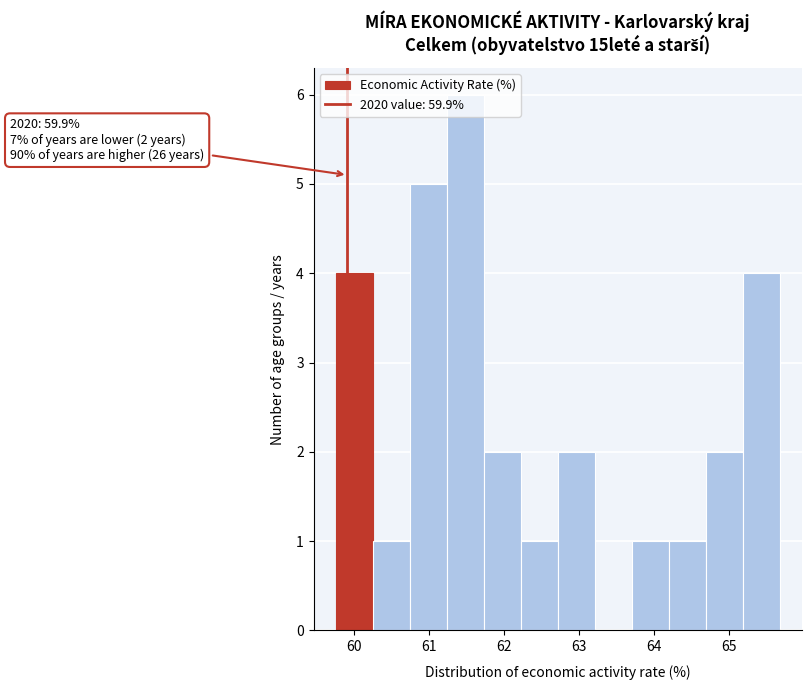

Which range on the x-axis has the tallest bar?

61.2 to 61.7